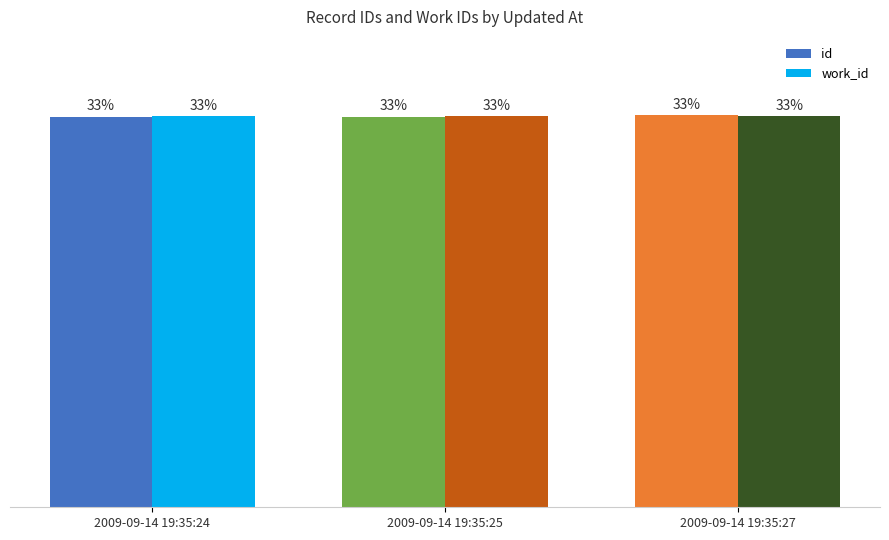

What is the sum of the work_id values at 2009-09-14 19:35:25 and 2009-09-14 19:35:24?

66.7